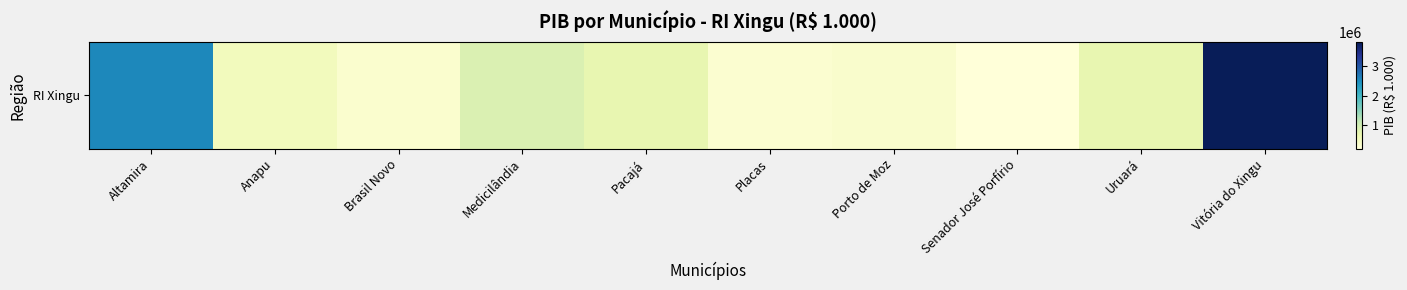

What is the sum of all values?

10408372.8